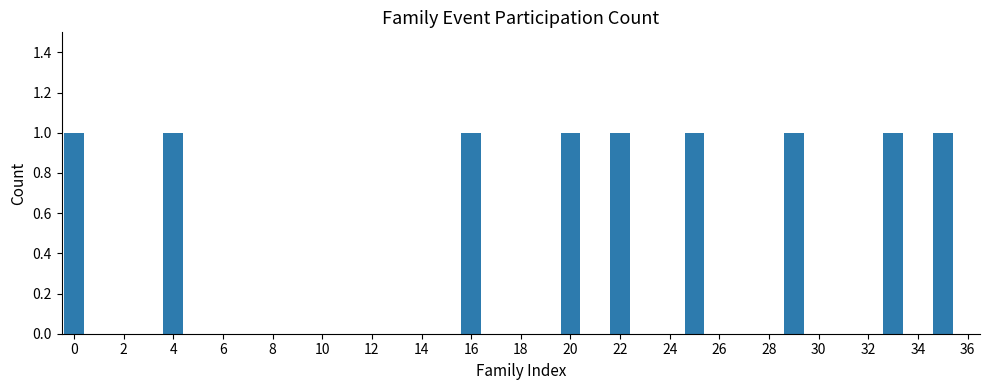

What is the sum of all values?

9